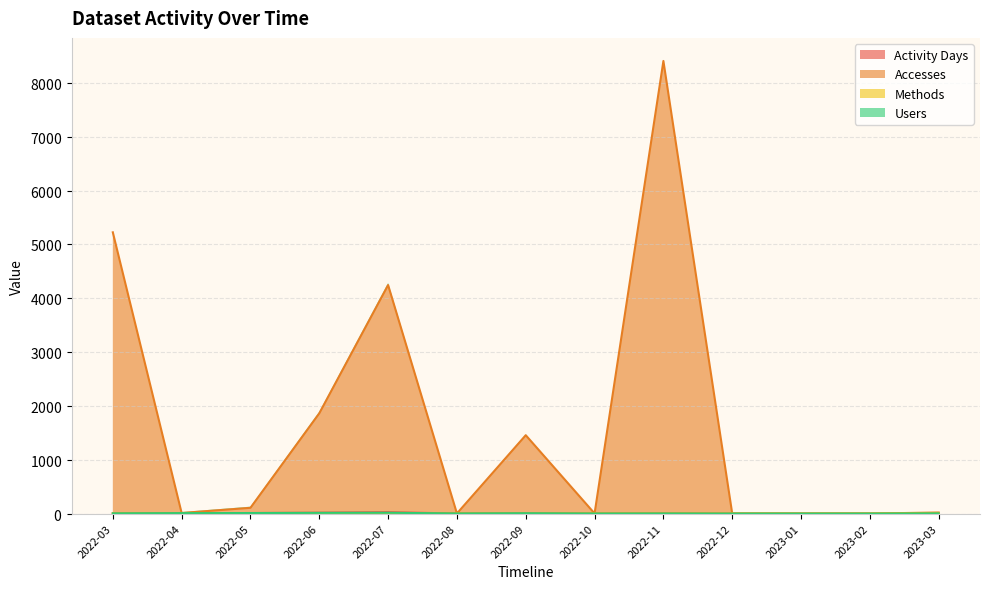

What is the sum of the Methods values at 2022-06 and 2022-07?

3